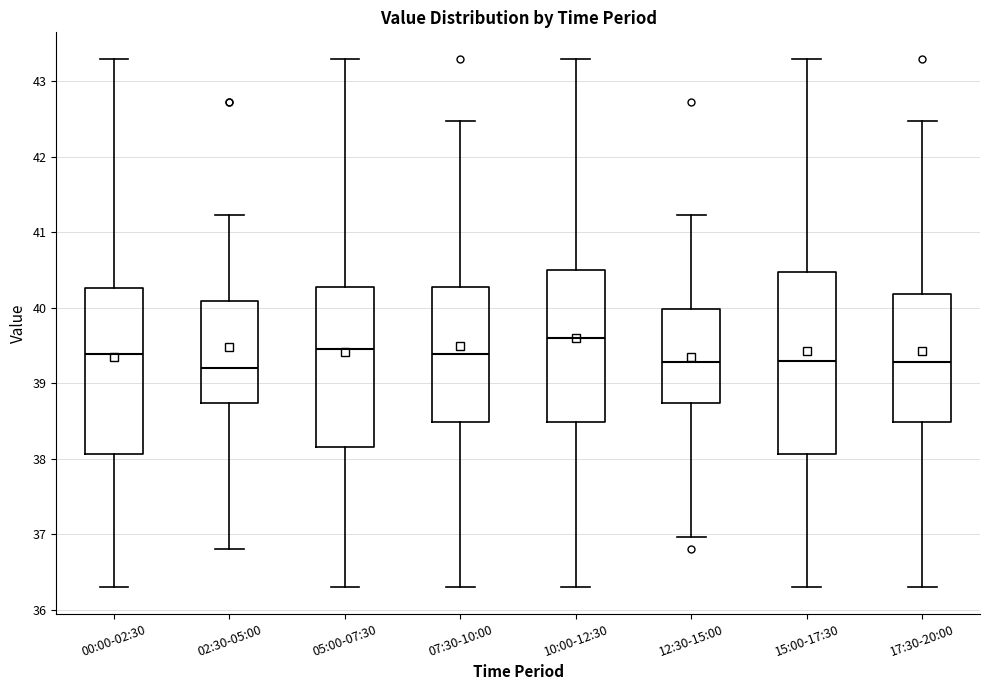

Reading left to right, read every box against the y-axis: the position of its median line, the range the box covers, and the ends of its whiskers. The values are not printed on the chart, so give them approximately, as read against the axis.

00:00-02:30: median 39.4, box 38.1 to 40.3, whiskers 36.3 to 43.3
02:30-05:00: median 39.2, box 38.7 to 40.1, whiskers 36.8 to 41.2
05:00-07:30: median 39.5, box 38.2 to 40.3, whiskers 36.3 to 43.3
07:30-10:00: median 39.4, box 38.5 to 40.3, whiskers 36.3 to 42.5
10:00-12:30: median 39.6, box 38.5 to 40.5, whiskers 36.3 to 43.3
12:30-15:00: median 39.3, box 38.7 to 40.0, whiskers 37.0 to 41.2
15:00-17:30: median 39.3, box 38.1 to 40.5, whiskers 36.3 to 43.3
17:30-20:00: median 39.3, box 38.5 to 40.2, whiskers 36.3 to 42.5